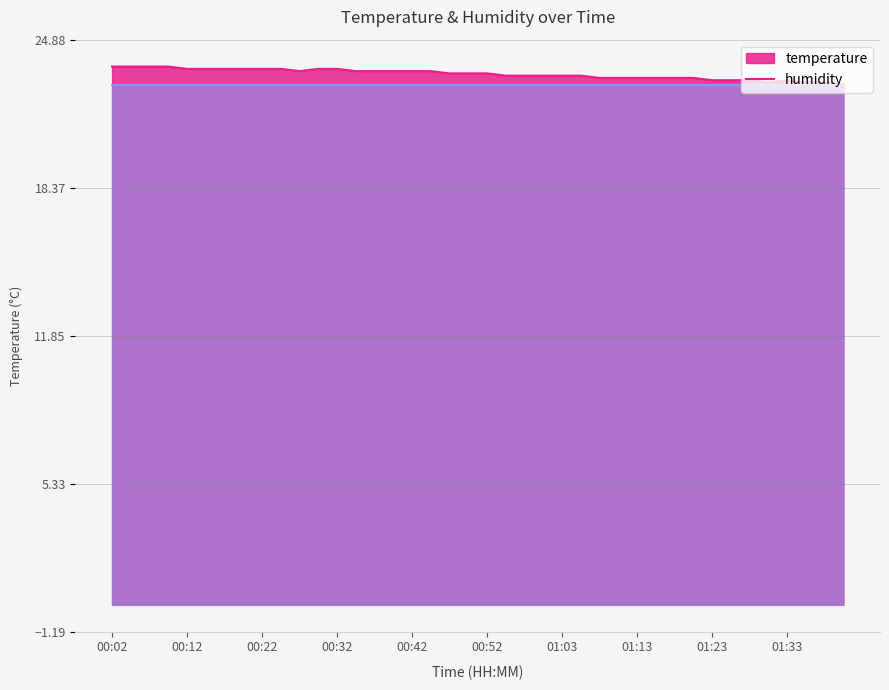

What is the label of the 23rd point from the right?

00:45